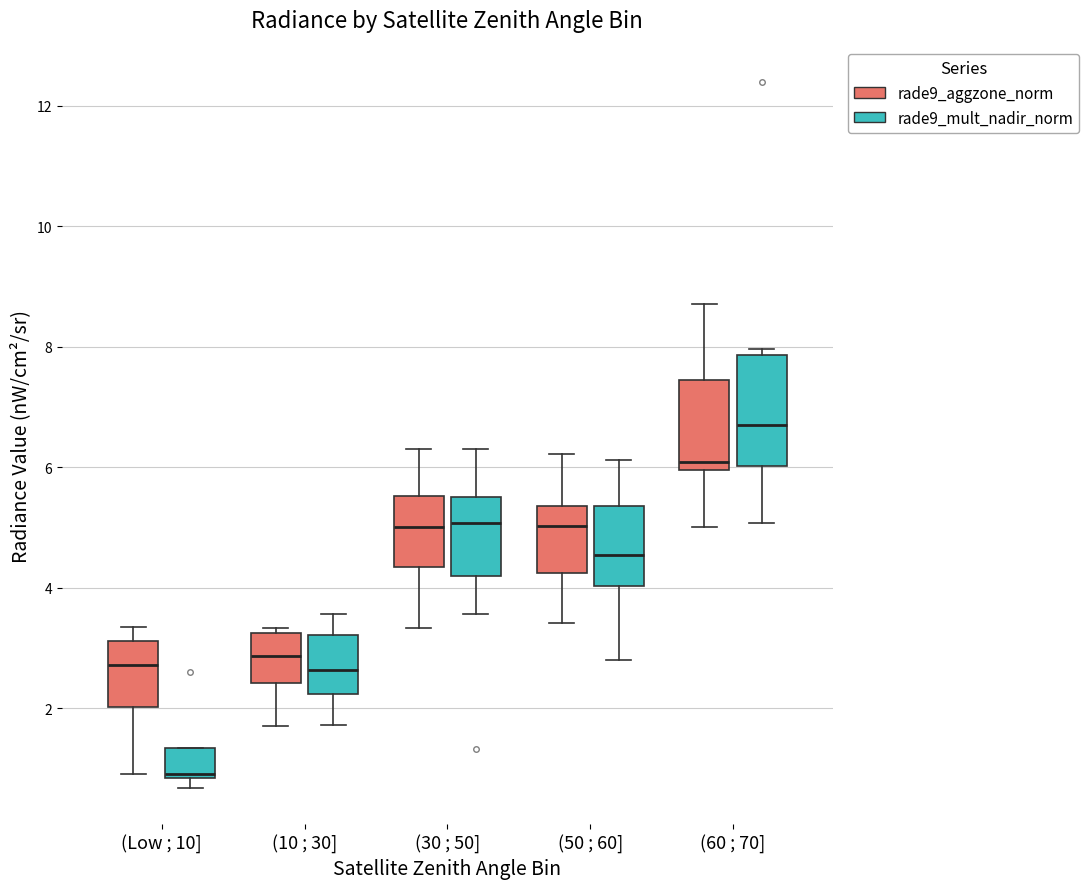

Comparing the boxes themselves (not the whiskers), which one is the tallest?

(60 ; 70] (rade9_mult_nadir_norm)